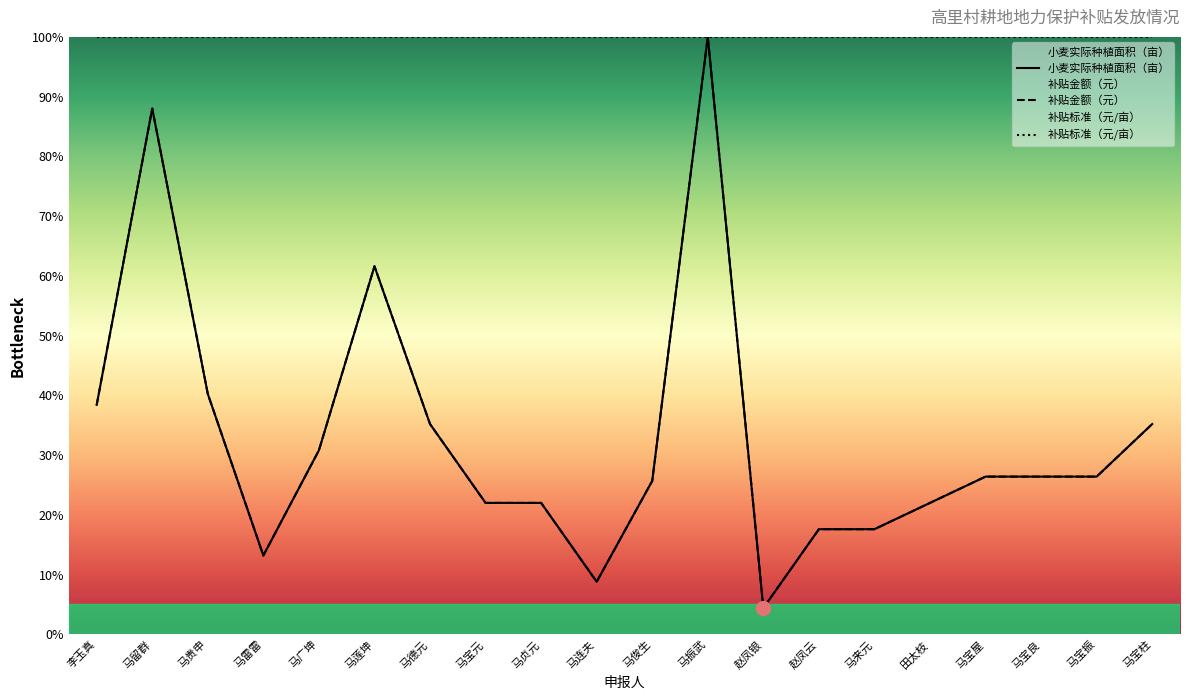

What is the value of the 补贴金额（元） point at the 2nd from the left?

88.0